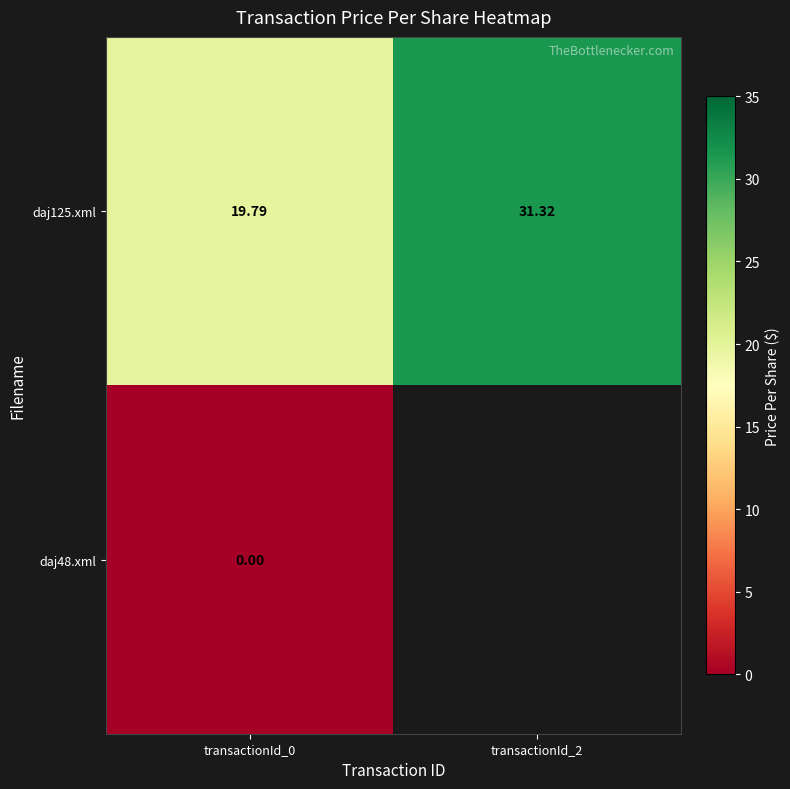

Is the value of daj125.xml at transactionId_2 greater than the value of daj48.xml at transactionId_0?

Yes